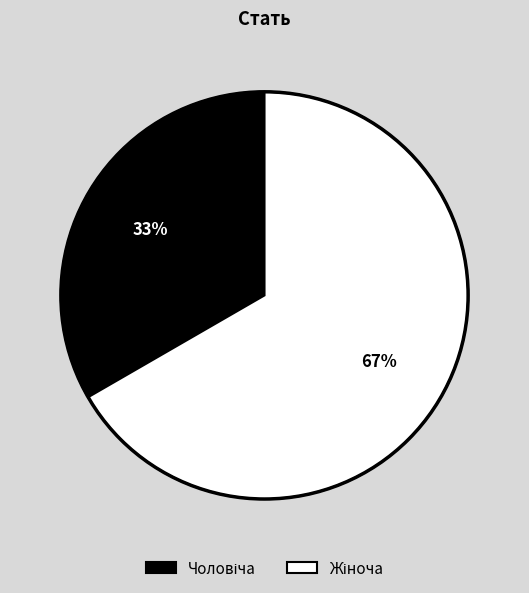

How many slices are in this pie chart?

2